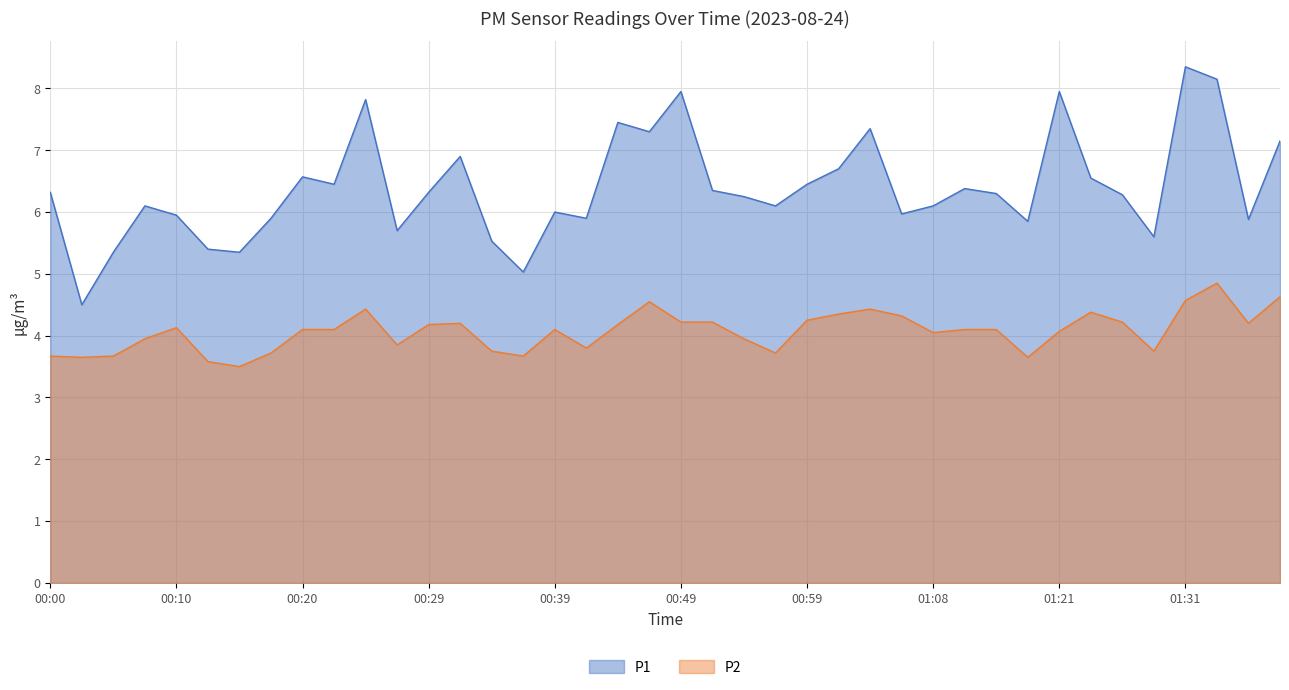

What is the greatest value displayed?

8.3